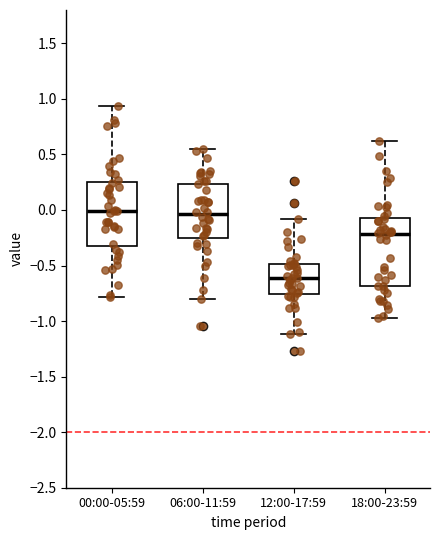

Where does the median line of the box for 12:00-17:59 sit on the y-axis? The values are not printed on the chart, so give them approximately, as read against the axis.

-0.60